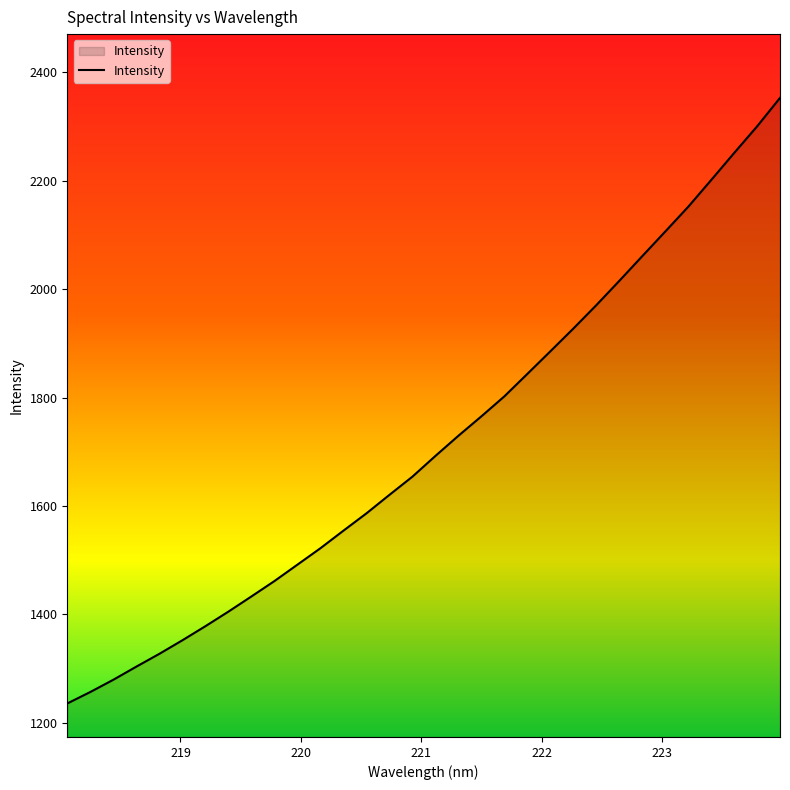

What is the difference between the maximum and minimum values?

1116.7